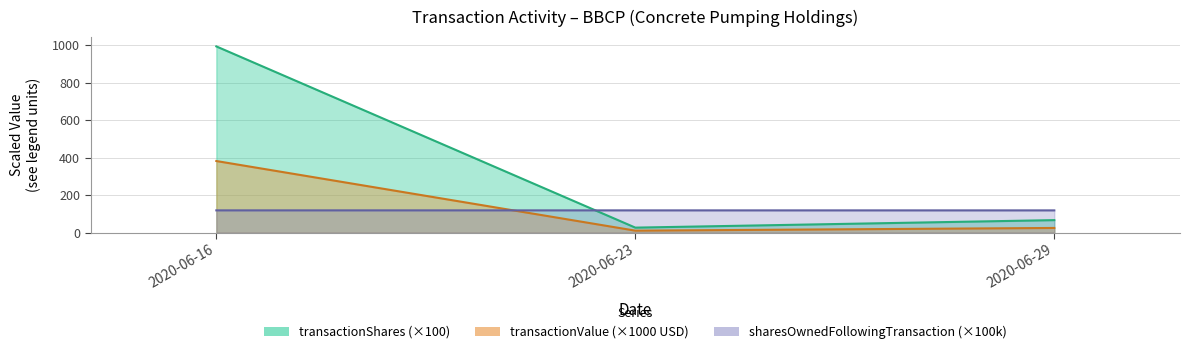

Reading left to right, what are all the values shown in this chart?

transactionShares: 994.8	26.9	67.0
transactionValue: 382.6	10.7	25.1
sharesOwnedFollowingTransaction: 119.1	119.0	119.0